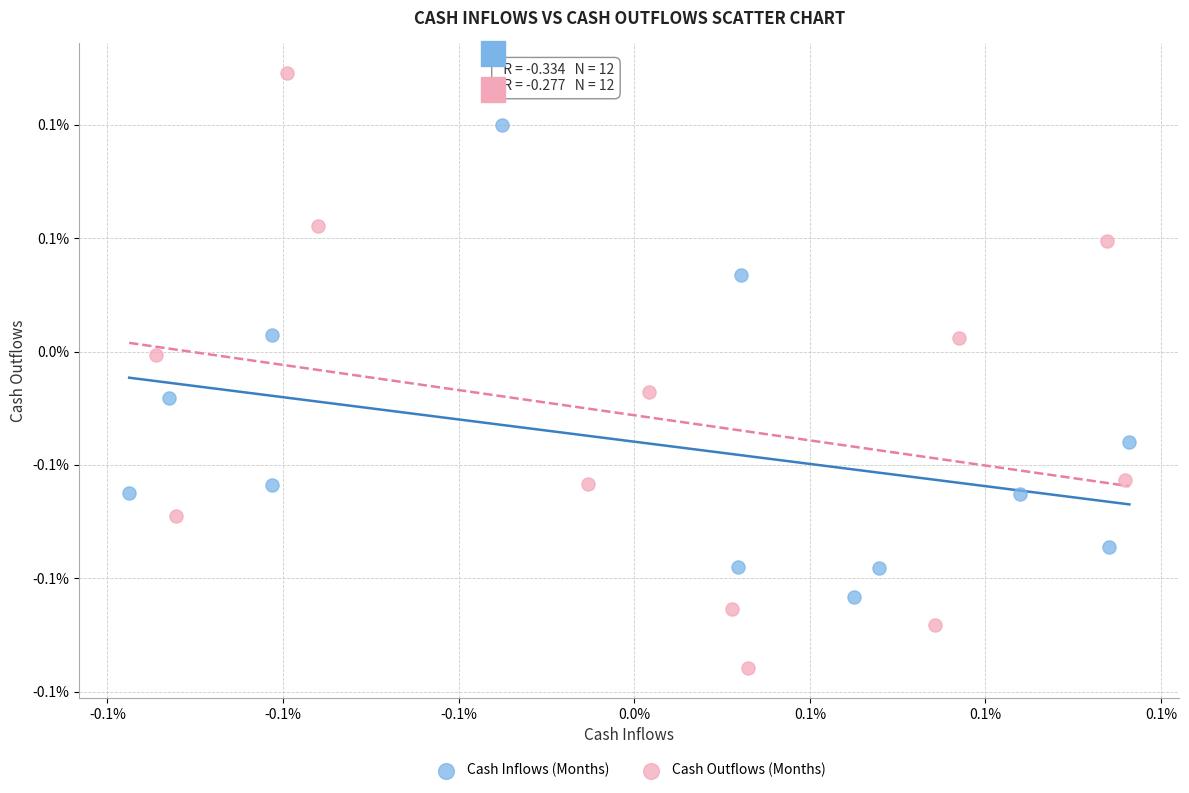

What are all the series names shown in the legend?

Cash Inflows (Months), Cash Outflows (Months)